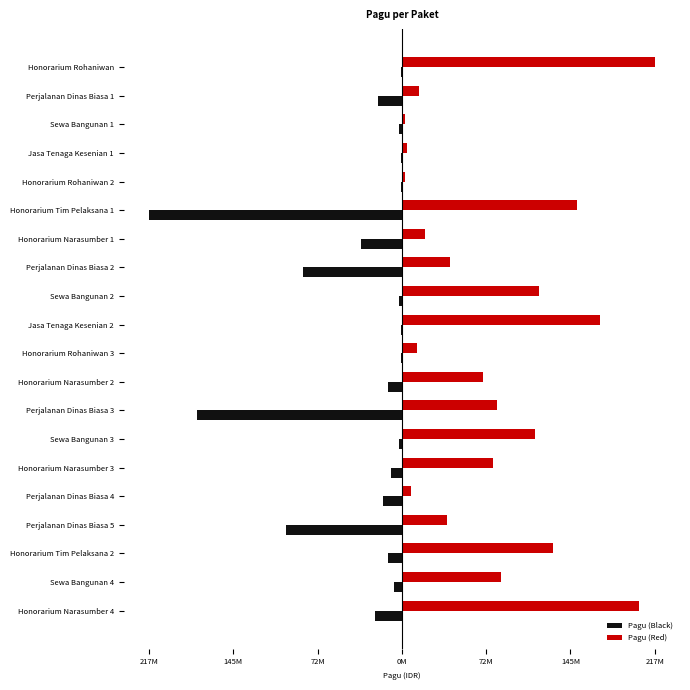

What are all the series names shown in the legend?

Pagu (Black), Pagu (Red)